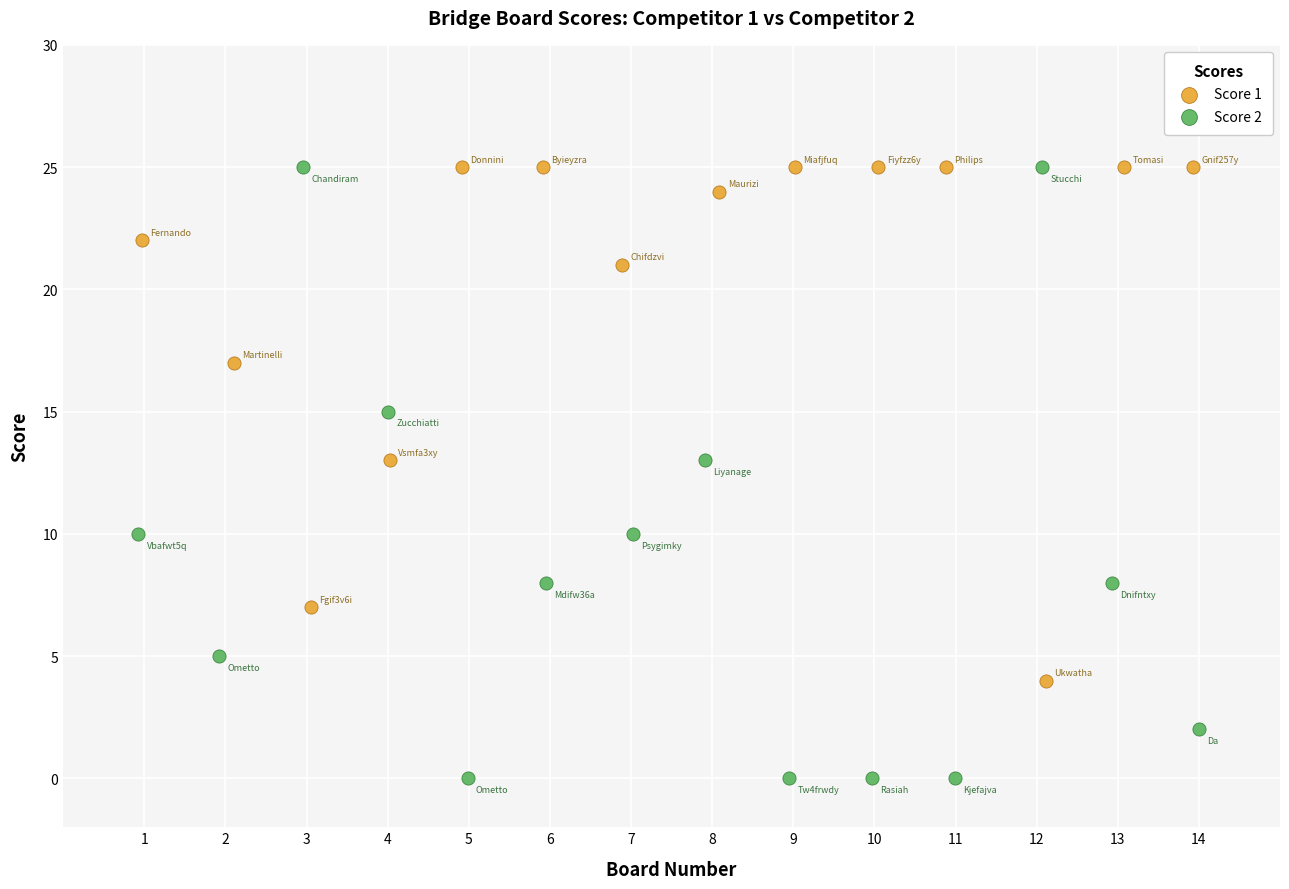

Which series has the widest spread of Y values?

Score 2